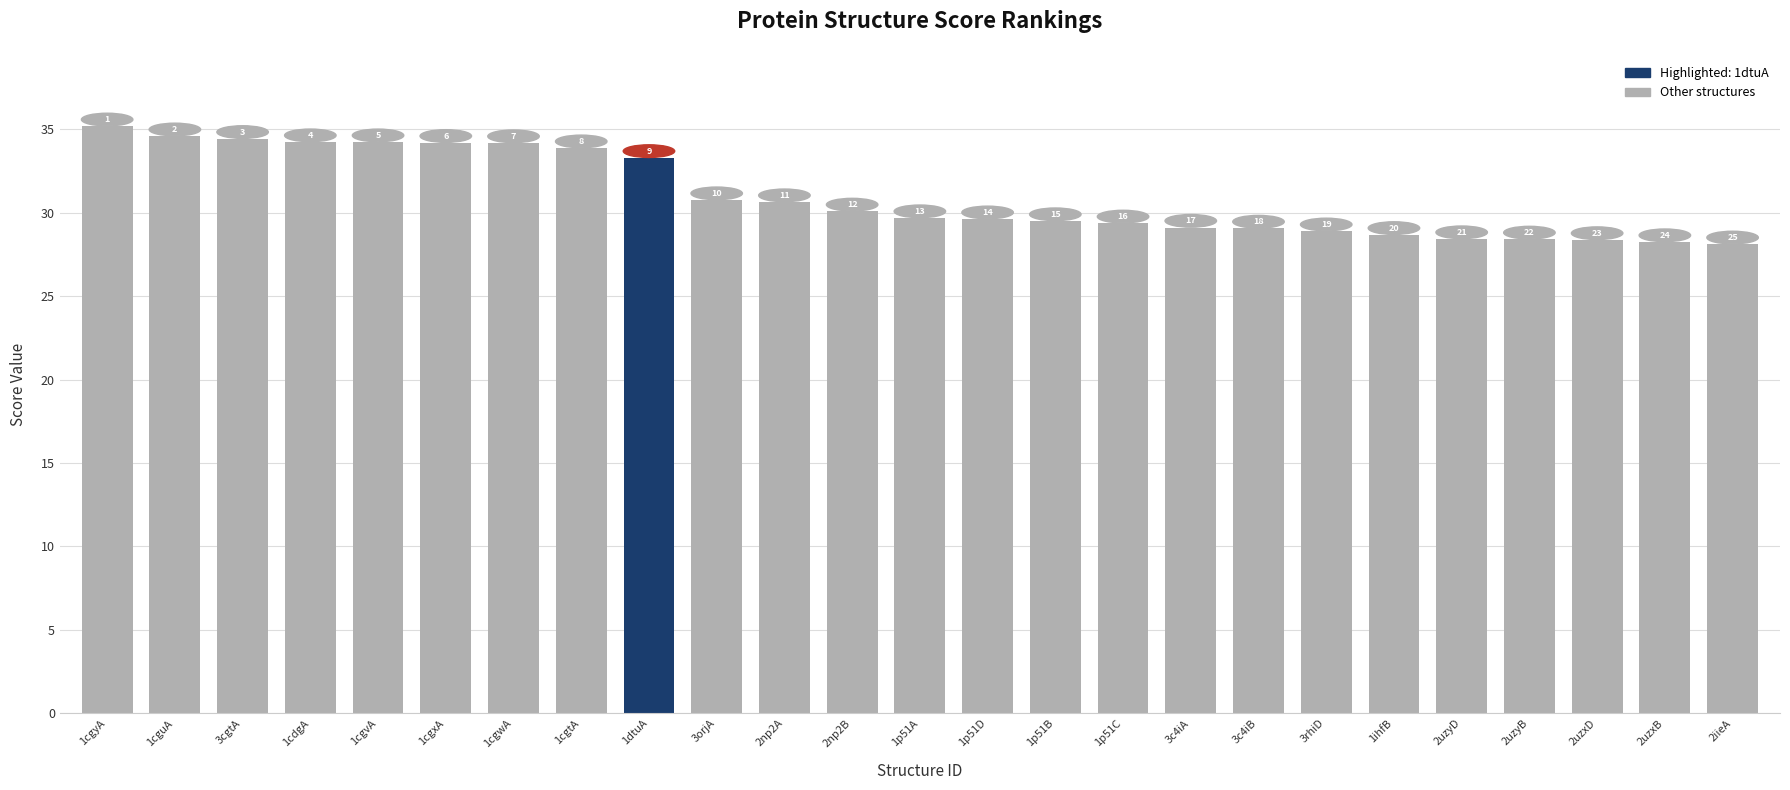

Approximately how many times larger is the value at 2np2A compared to 1cdgA?

0.9